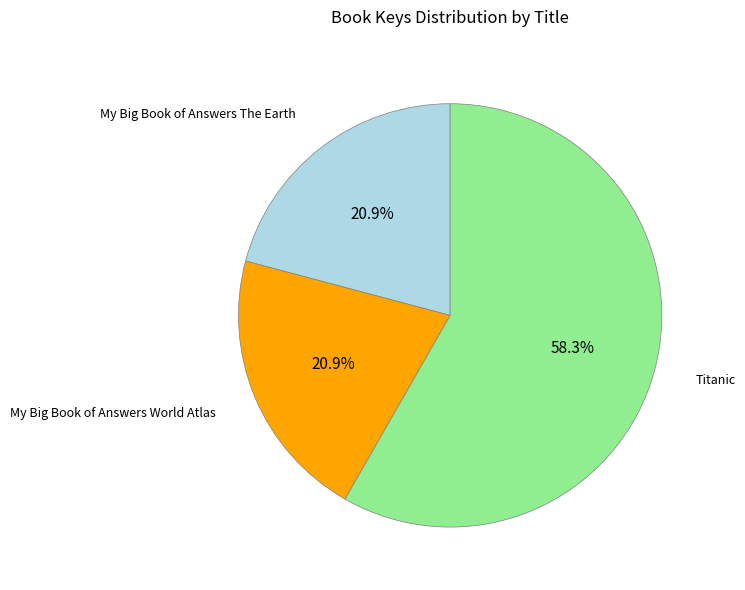

To the nearest percent, what is the difference between the My Big Book of Answers World Atlas and Titanic slice percentages?

37%